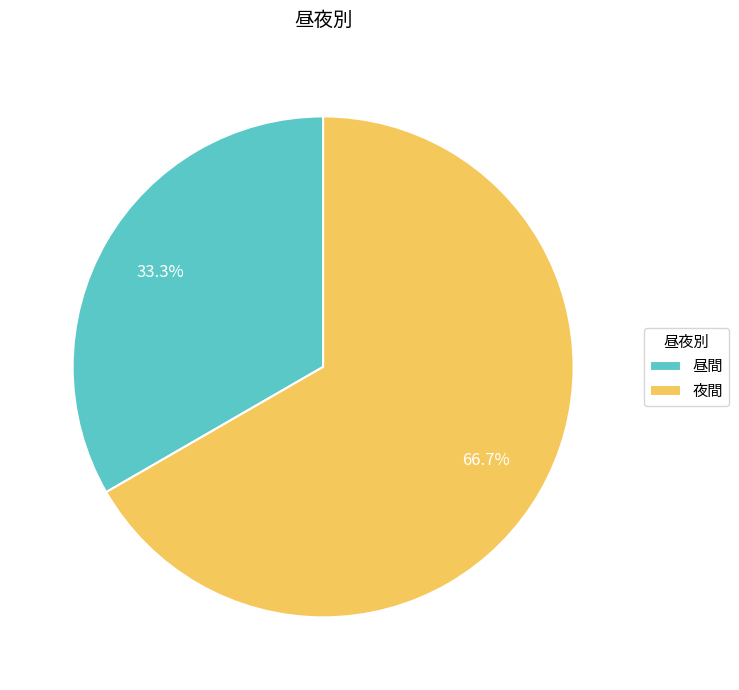

What is the total percentage of 昼間 and 夜間?

100.0%